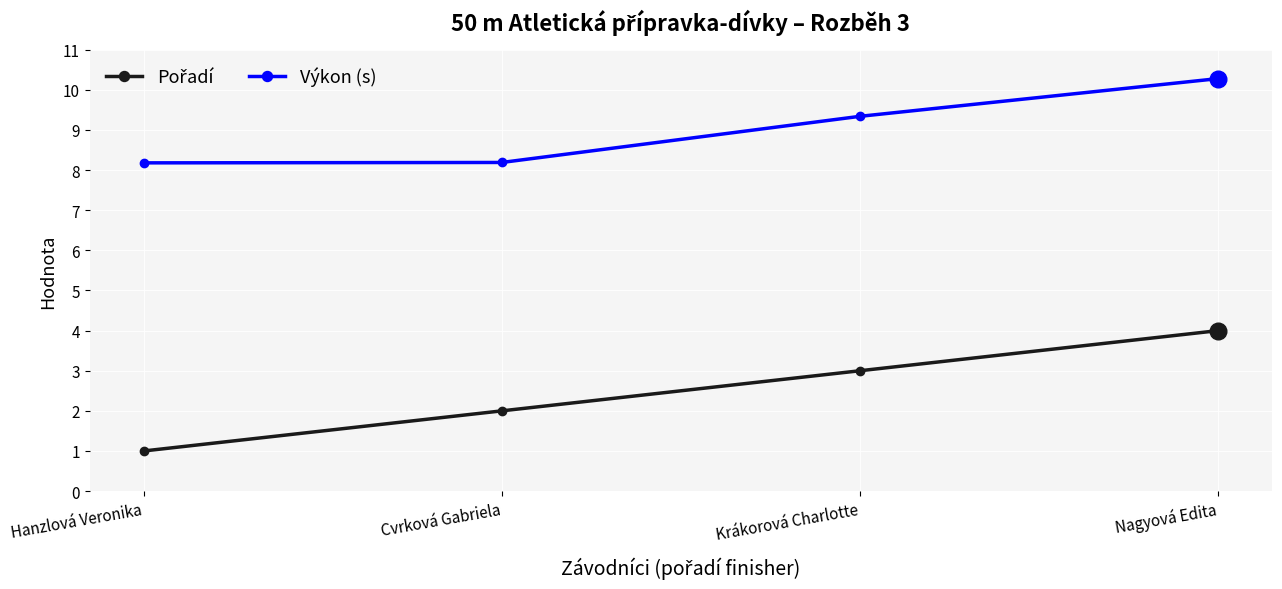

What is the maximum value for Výkon (s)?

10.3